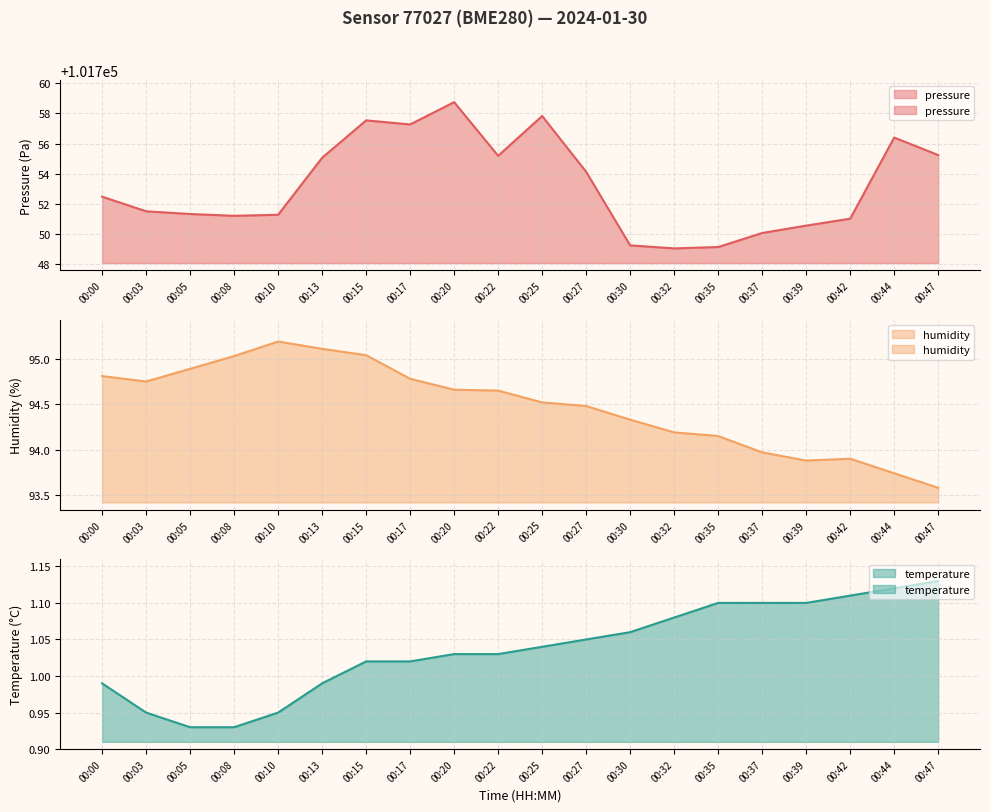

What is the average value of the pressure series?

101753.2